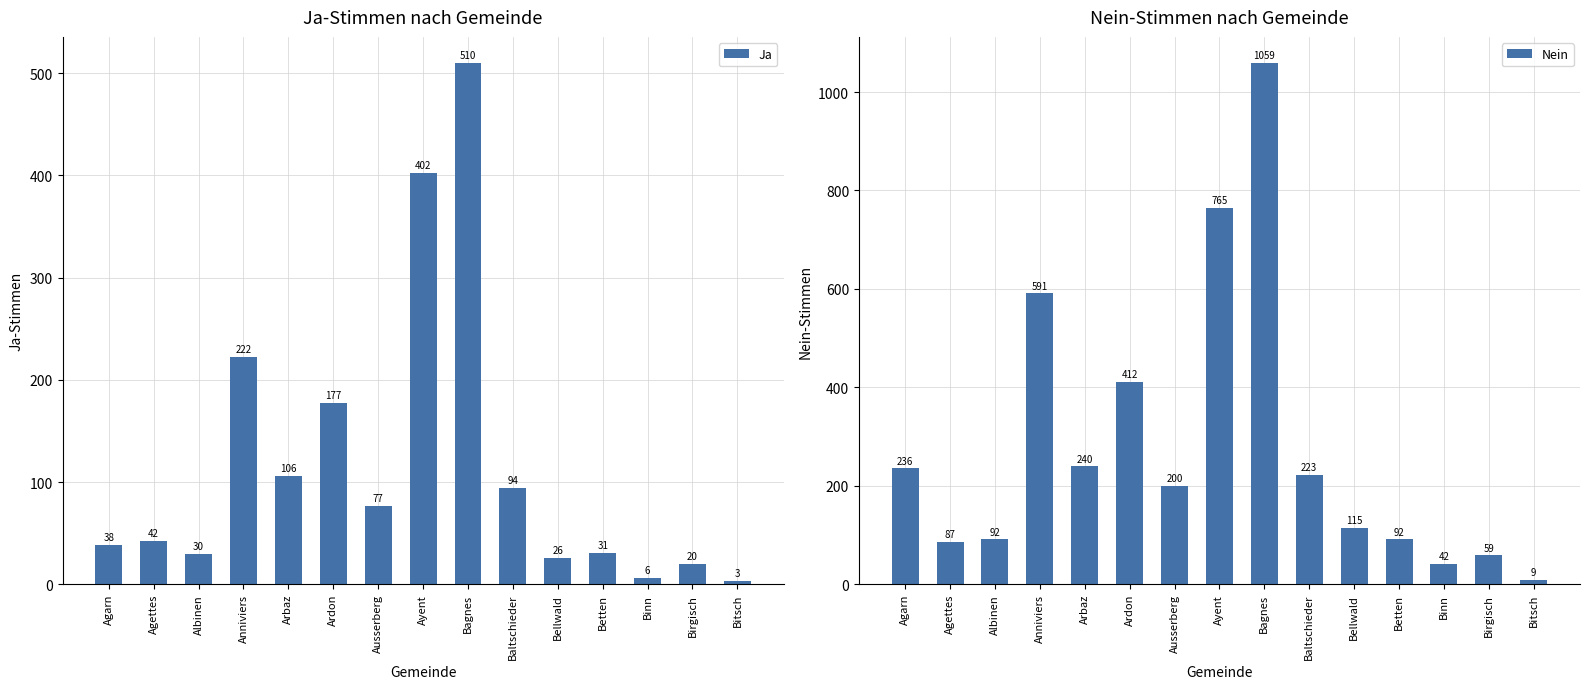

Reading left to right, list all the values displayed in this chart.

Ja: 38	42	30	222	106	177	77	402	510	94	26	31	6	20	3
Nein: 236	87	92	591	240	412	200	765	1059	223	115	92	42	59	9